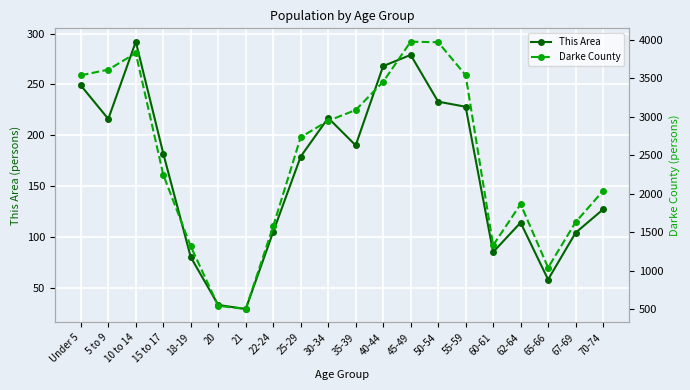

What is the total value across all series at 10 to 14?

4115